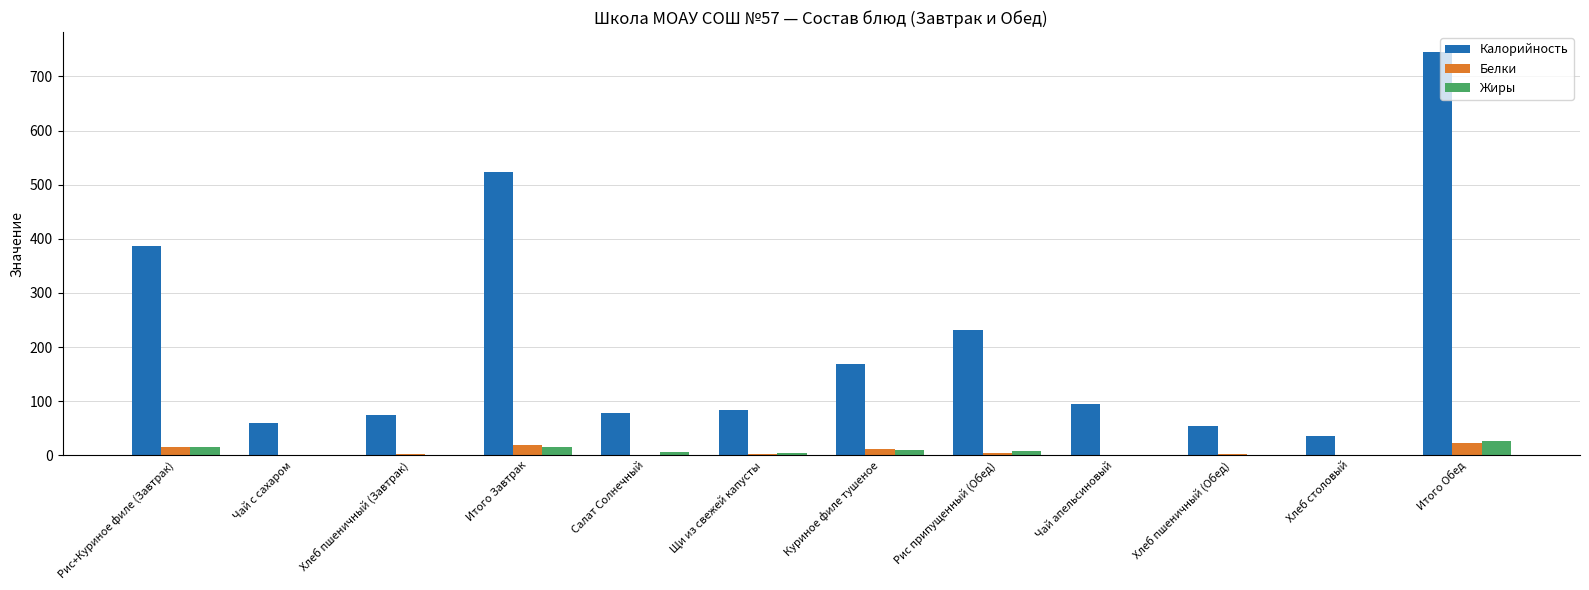

What is the sum of all Калорийность values?

2534.6